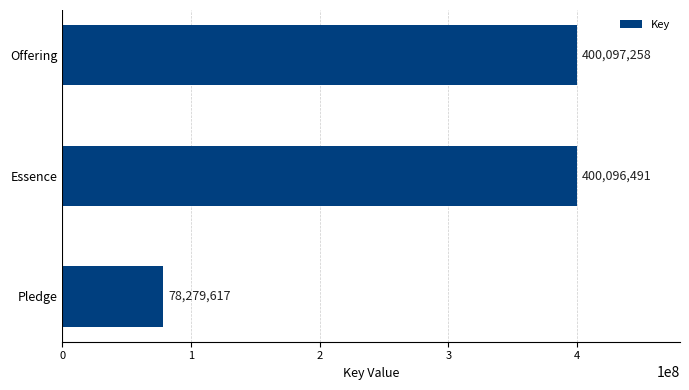

Approximately how many times larger is the value at Essence compared to Pledge?

5.1